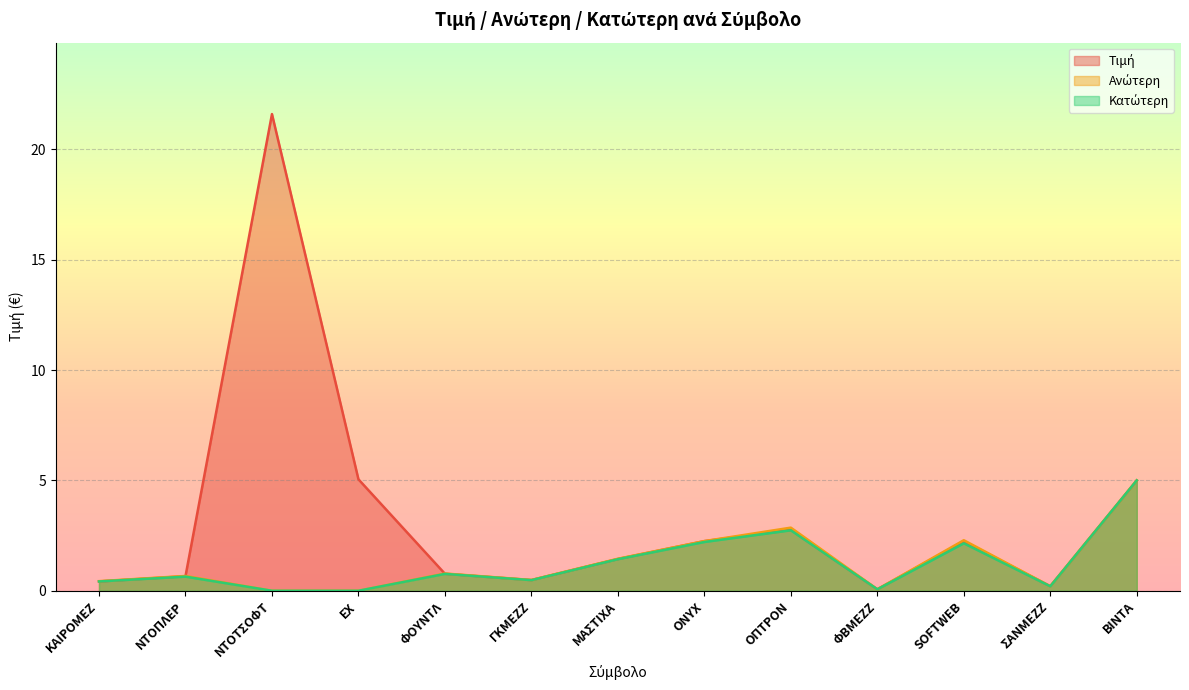

Is it true that Τιμή equals 1.3 at ONYX?

False